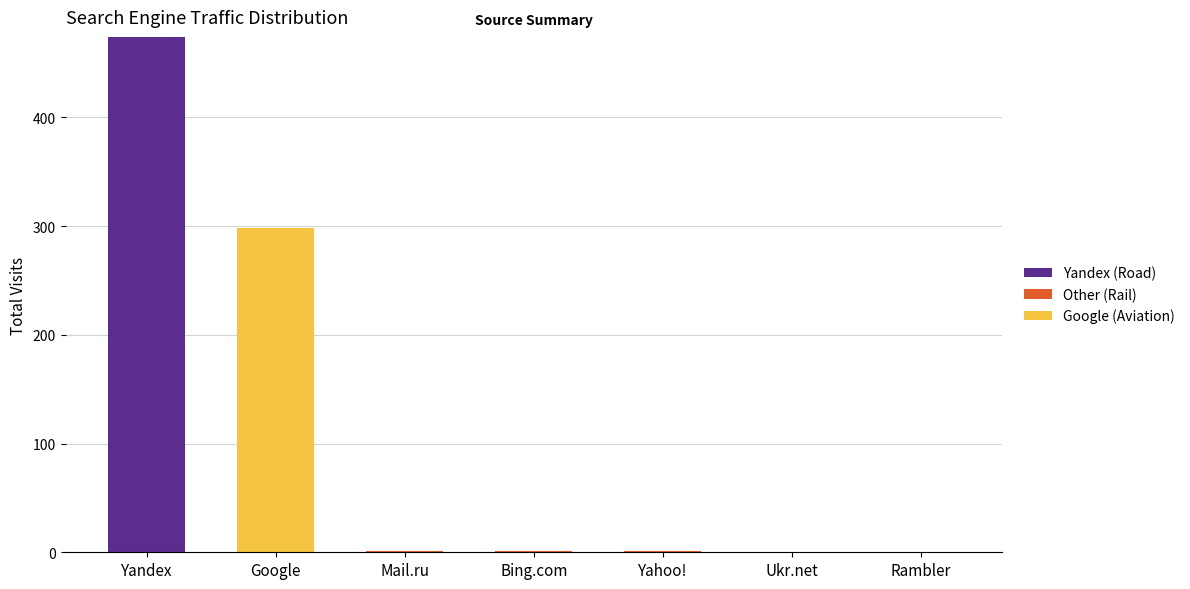

Are the bars grouped side by side (vs. stacked)?

No